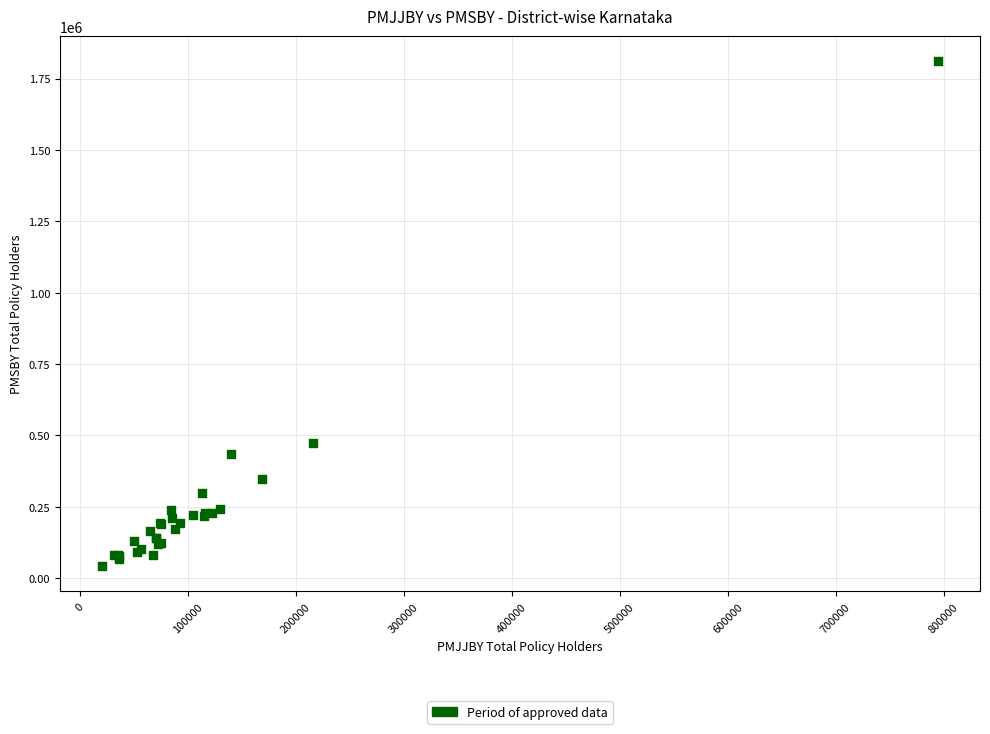

What Y value in the scatter plot is closest to 926459?

474607